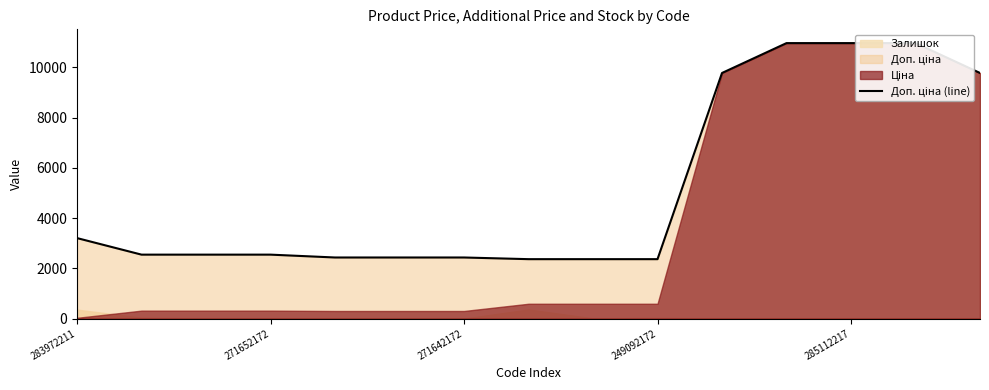

What is the label of the 5th point from the right?

10